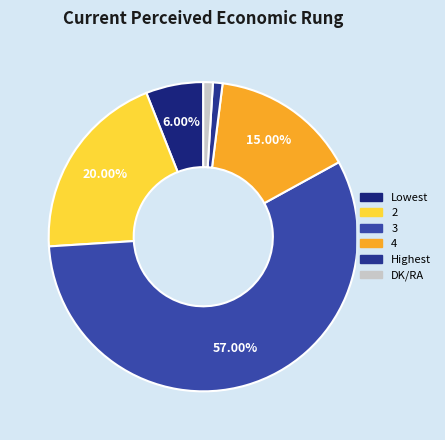

Approximately how many times larger is the value at 3 compared to 4?

3.8